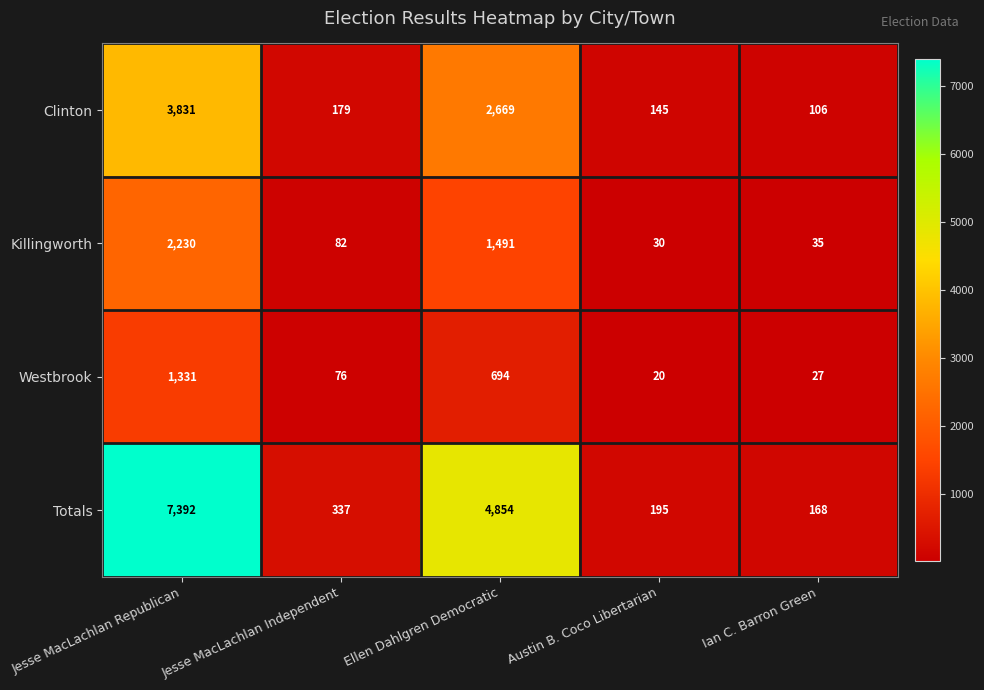

What is the sum of the Totals values at Ian C. Barron Green and Ellen Dahlgren Democratic?

5022